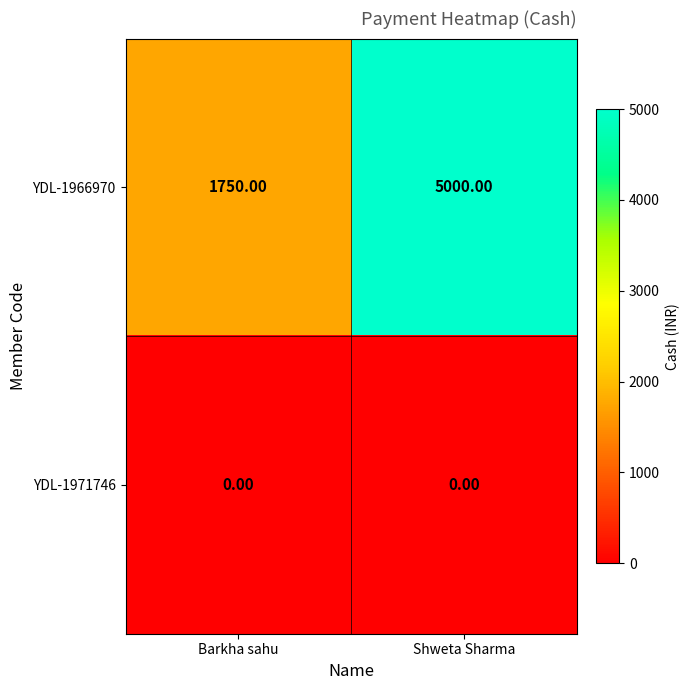

What is the difference between the highest and lowest values at Shweta Sharma?

5000